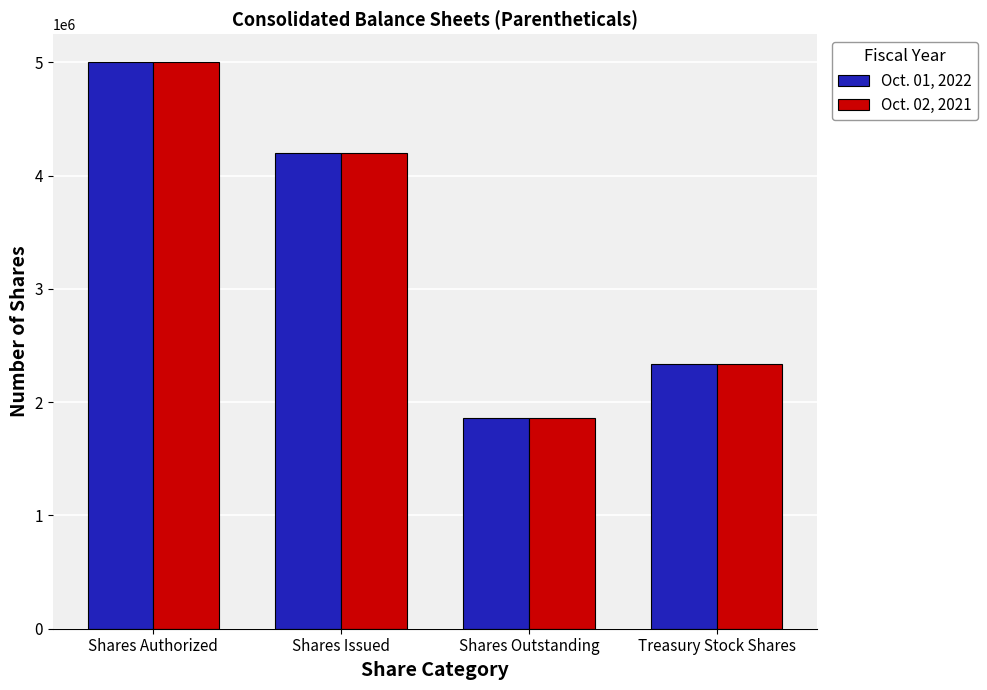

How many categories are shown in the chart?

4